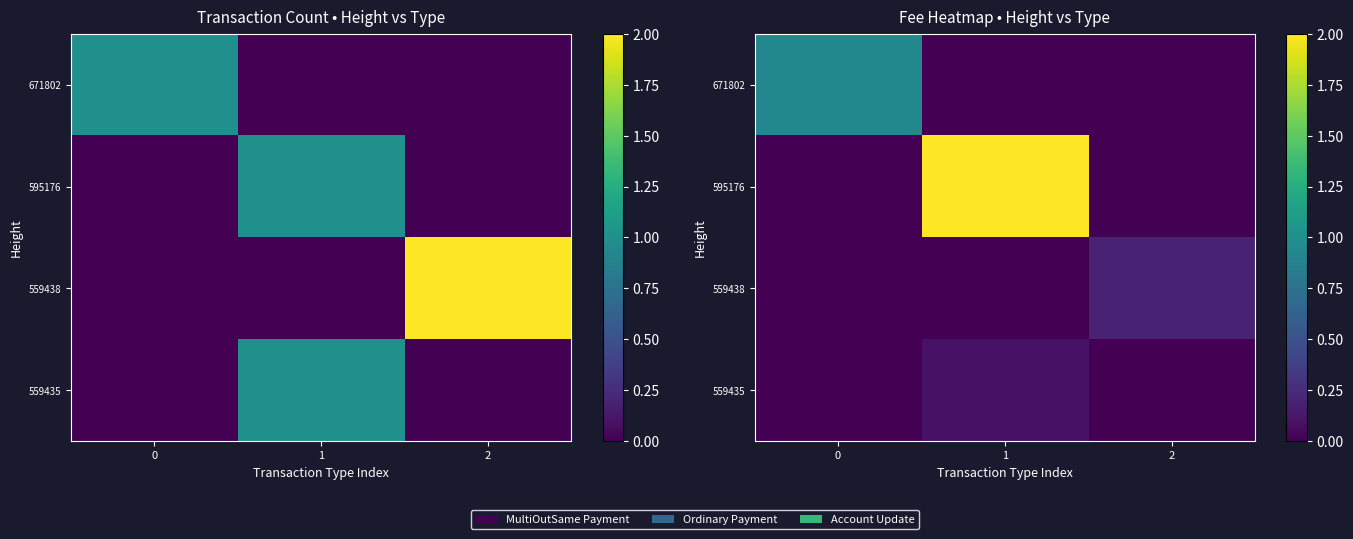

True or false: 671802 has a value of -0.4 at 2.

False